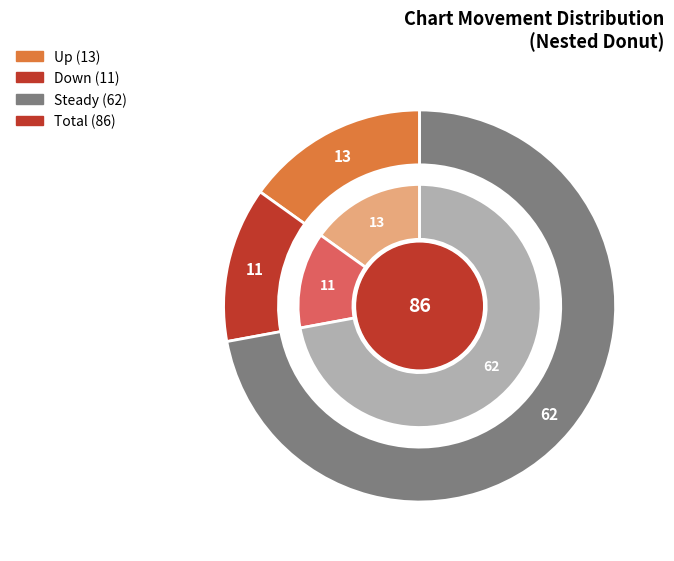

Is - the majority of the pie?

Yes